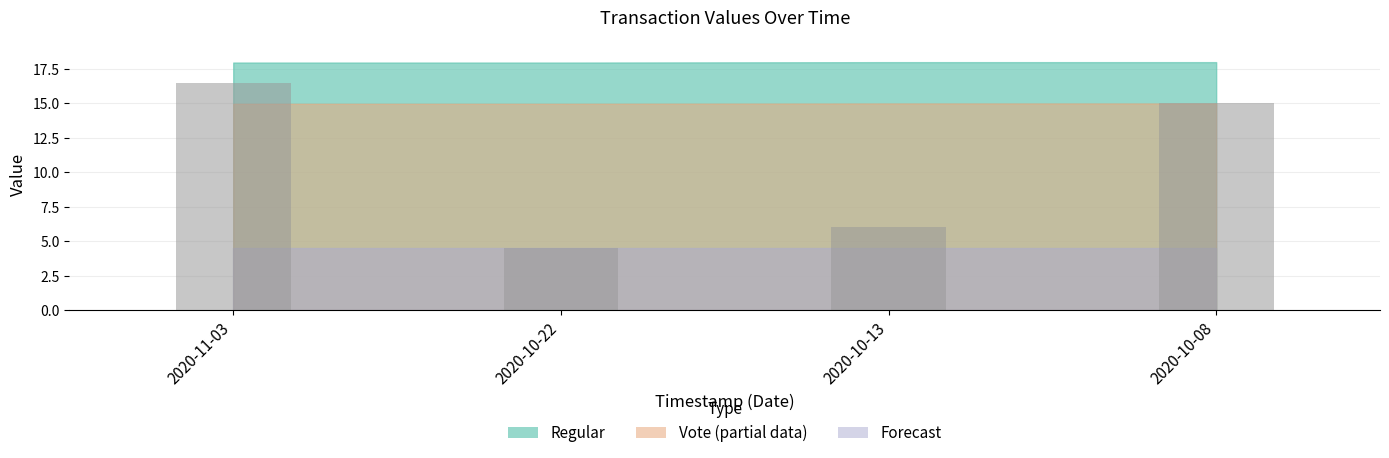

Rank the categories by value from lowest to highest.

2020-10-22, 2020-10-13, 2020-10-08, 2020-11-03